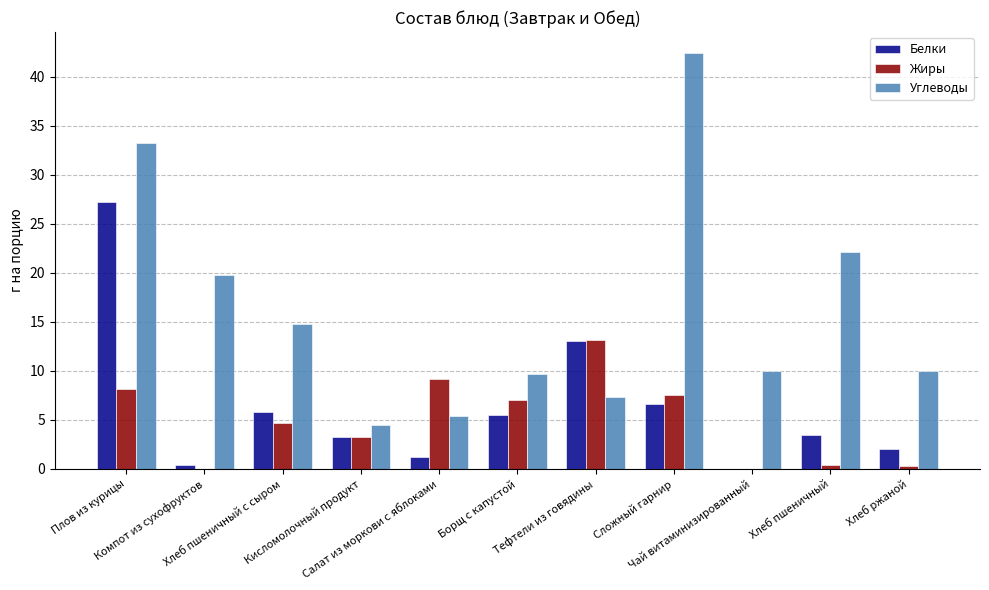

True or false: Белки has a value of 0.4 at Компот из сухофруктов.

True